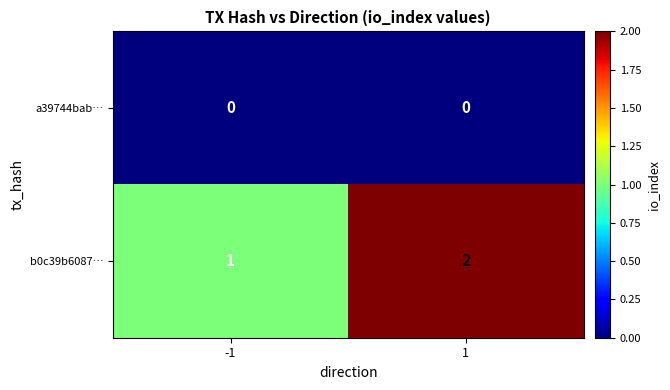

Which series has the widest spread of values?

b0c39b6087…